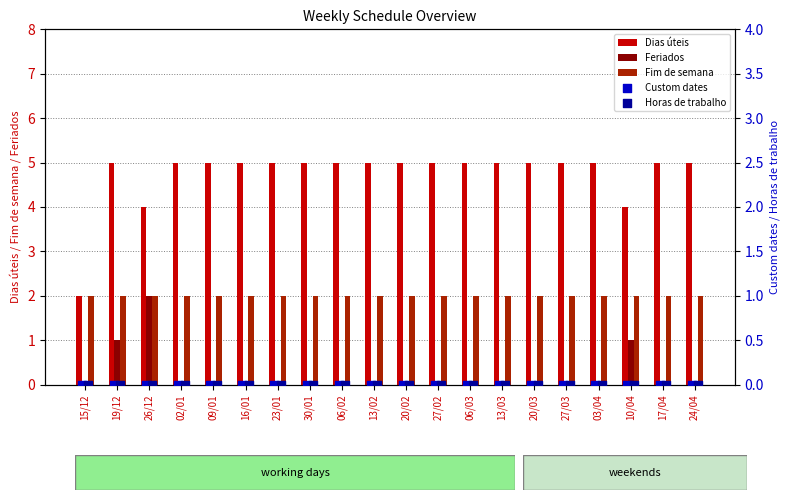

Which series has the largest total across all categories?

Dias úteis